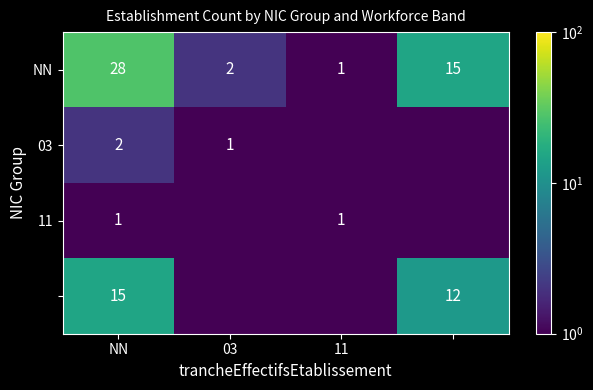

What is the lowest value of the NN series?

1.0